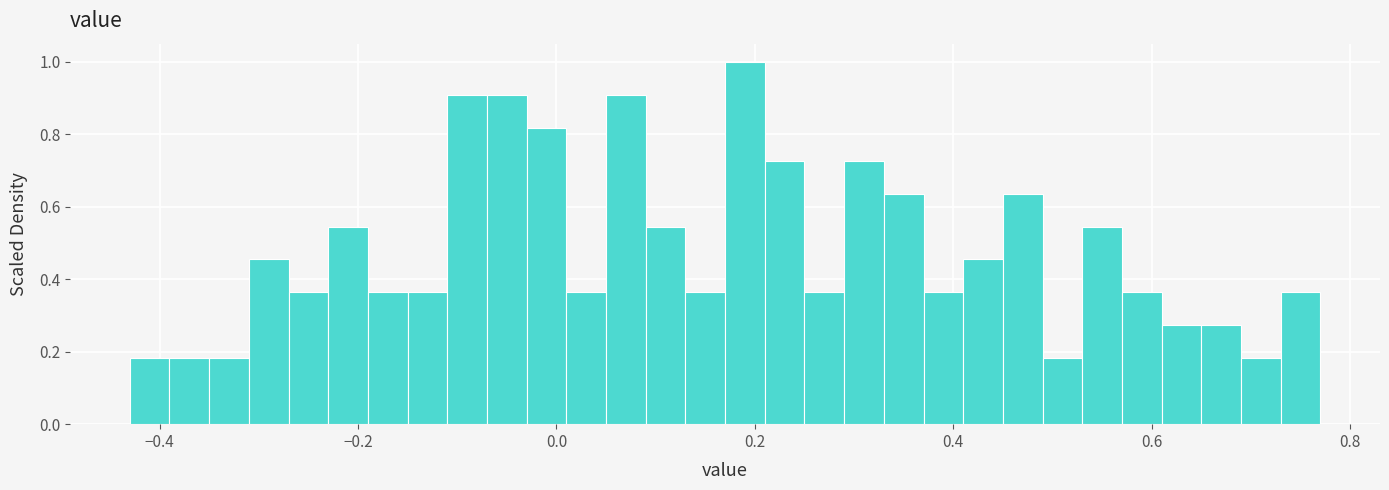

Read against the x-axis, roughly where is the centre of the tallest bar?

0.20